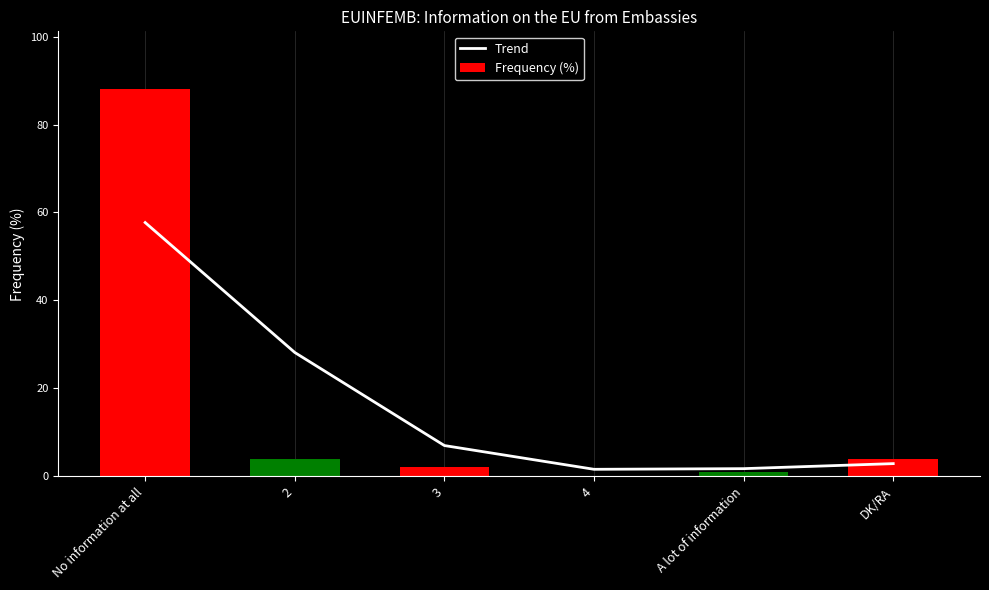

What is the label of the 5th bar from the left?

A lot of information